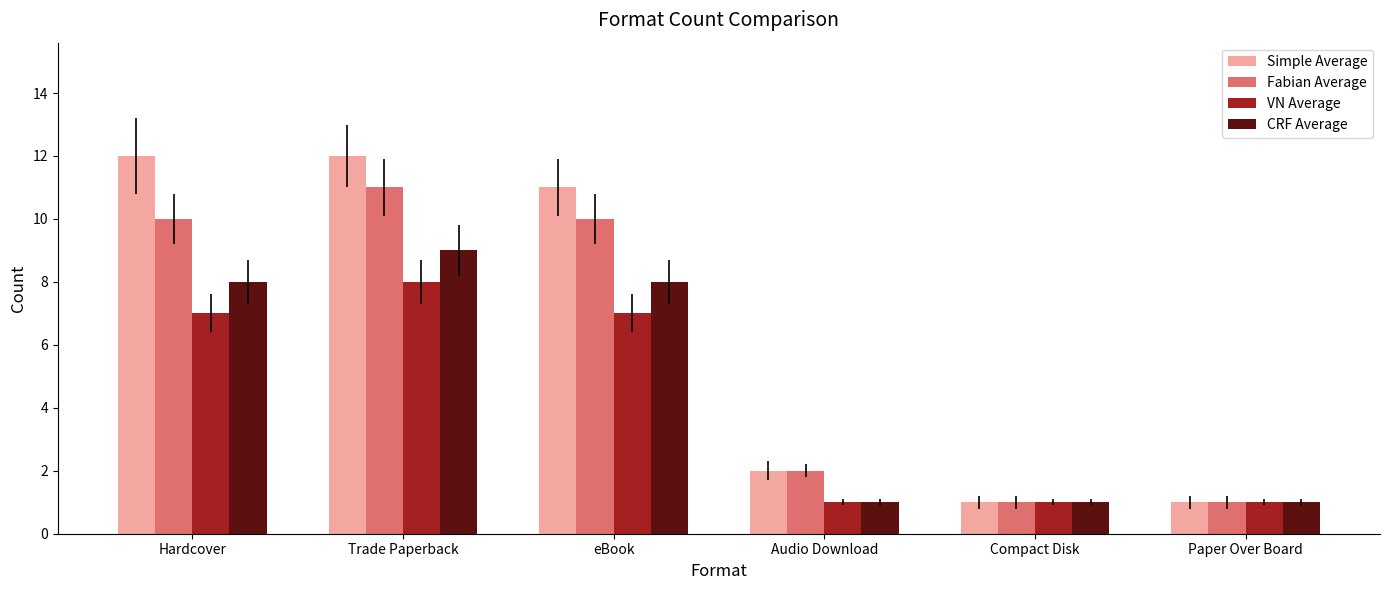

Reading left to right, list all the values displayed in this chart.

Simple Average: 12	12	11	2	1	1
Fabian Average: 10	11	10	2	1	1
VN Average: 7	8	7	1	1	1
CRF Average: 8	9	8	1	1	1